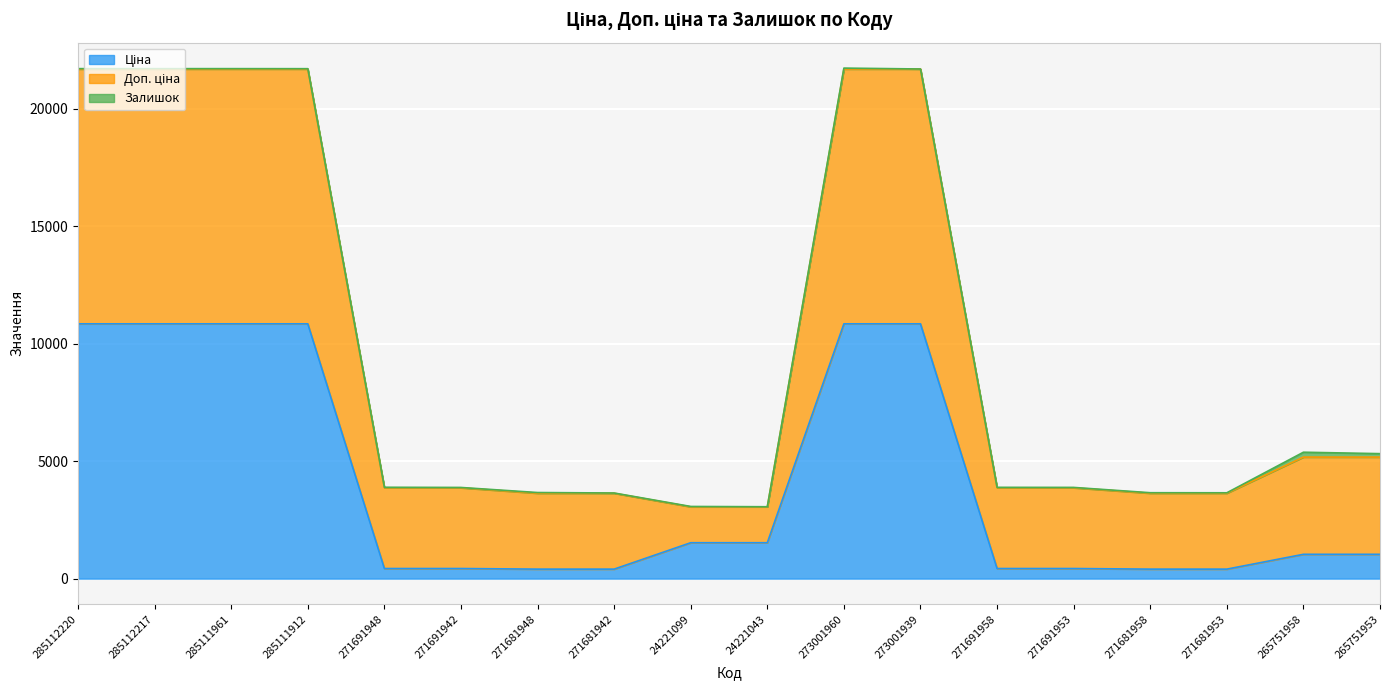

Rank the categories by Доп. ціна value from lowest to highest.

24221043, 24221099, 271681942, 271681953, 271681958, 271681948, 271691942, 271691953, 271691958, 271691948, 265751953, 265751958, 273001939, 285111912, 285112220, 285112217, 285111961, 273001960